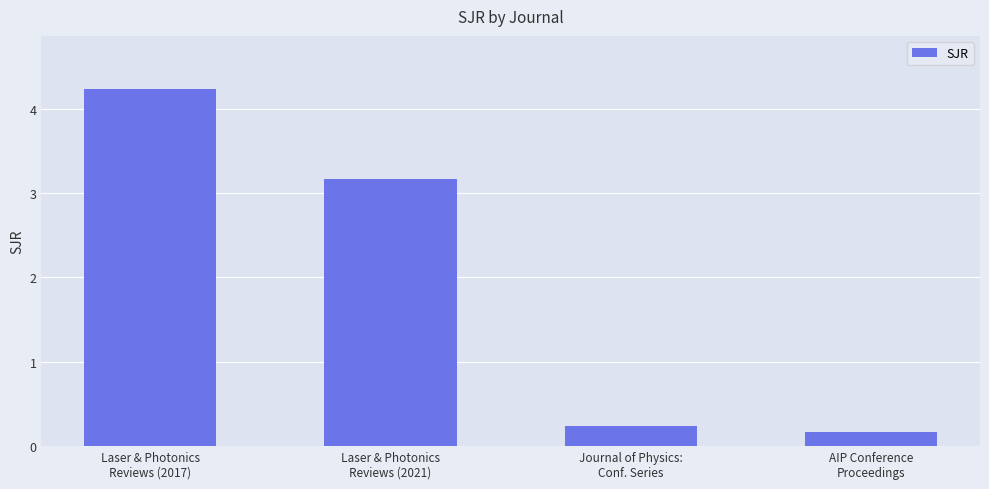

What is the label of the 4th bar from the left?

AIP Conference
Proceedings